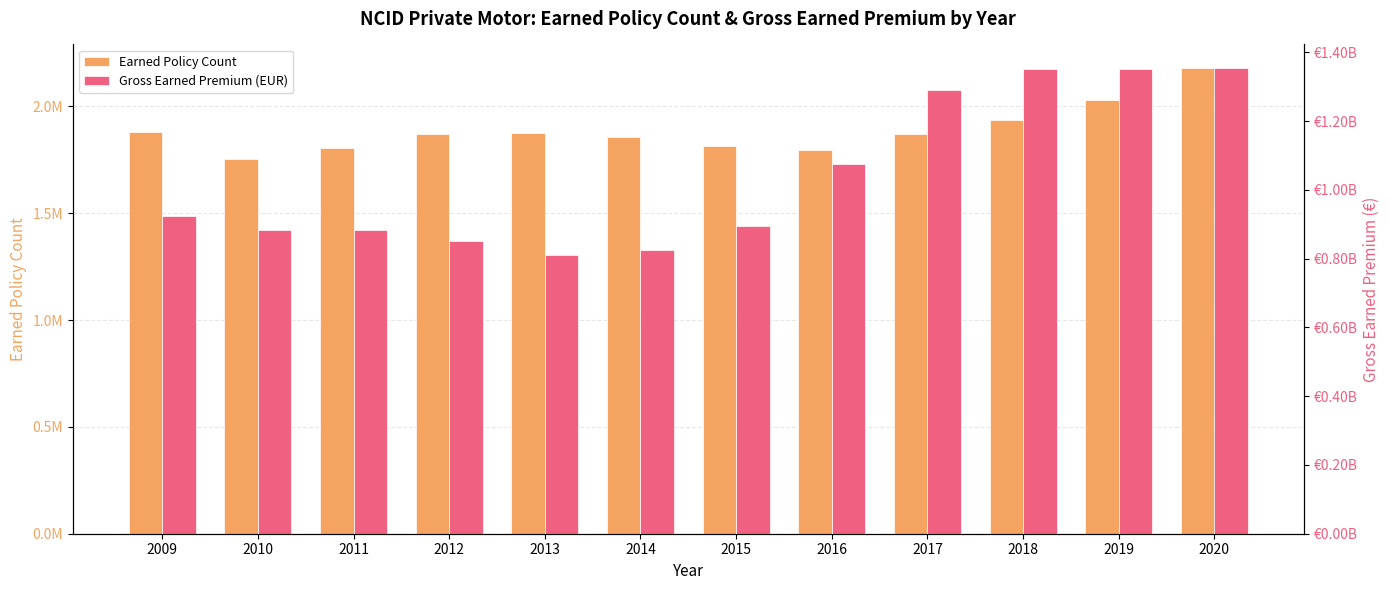

What are all the series names shown in the legend?

Earned Policy Count, Gross Earned Premium (EUR)